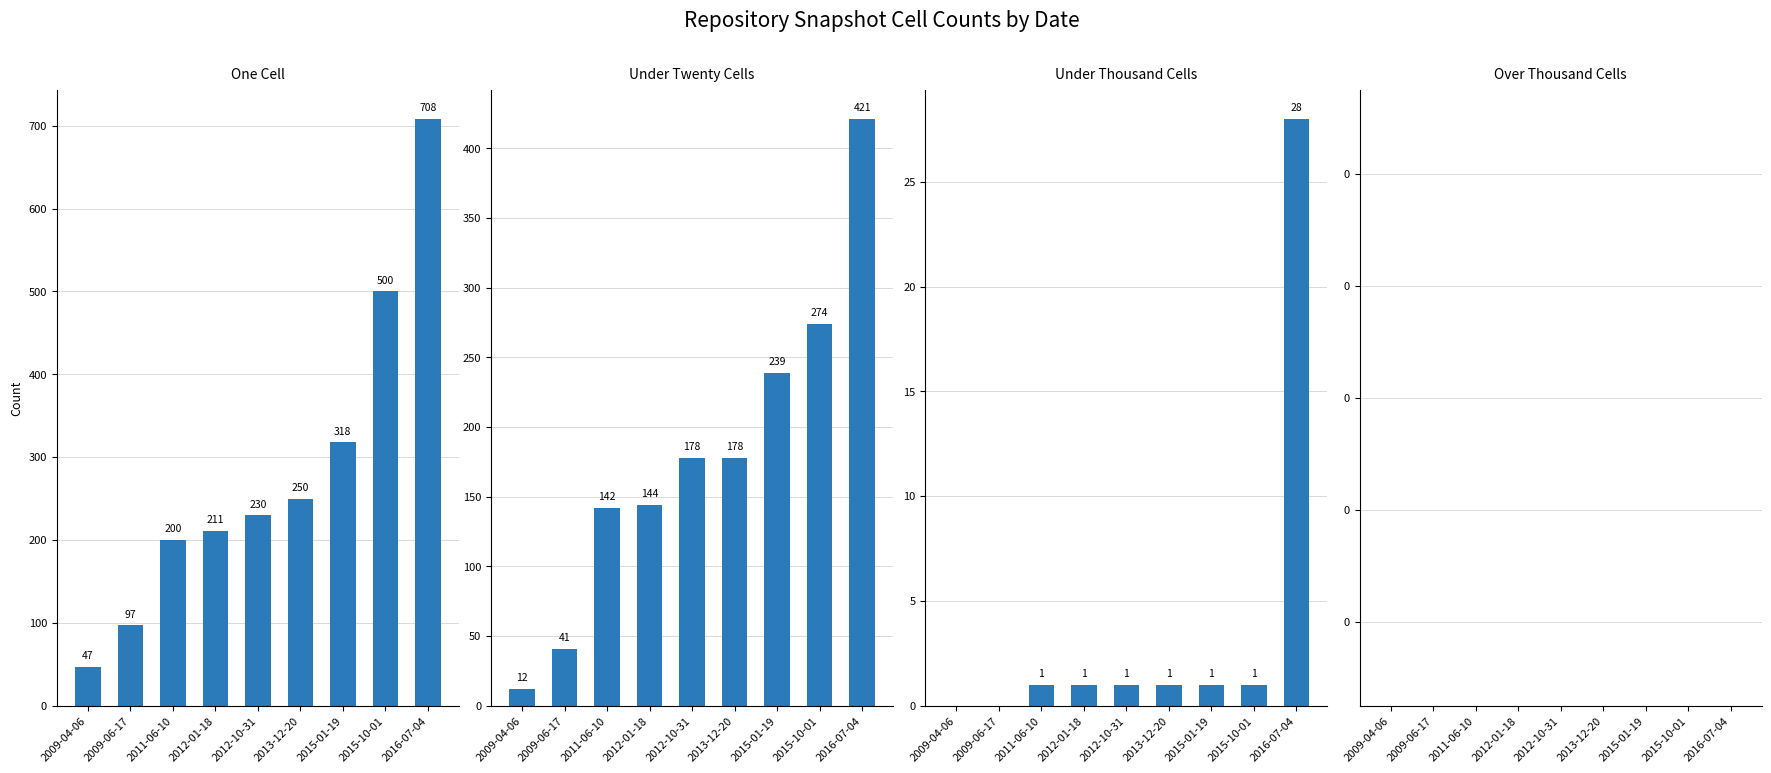

Which series changed the most between 2015-01-19 and 2015-10-01?

one_cell